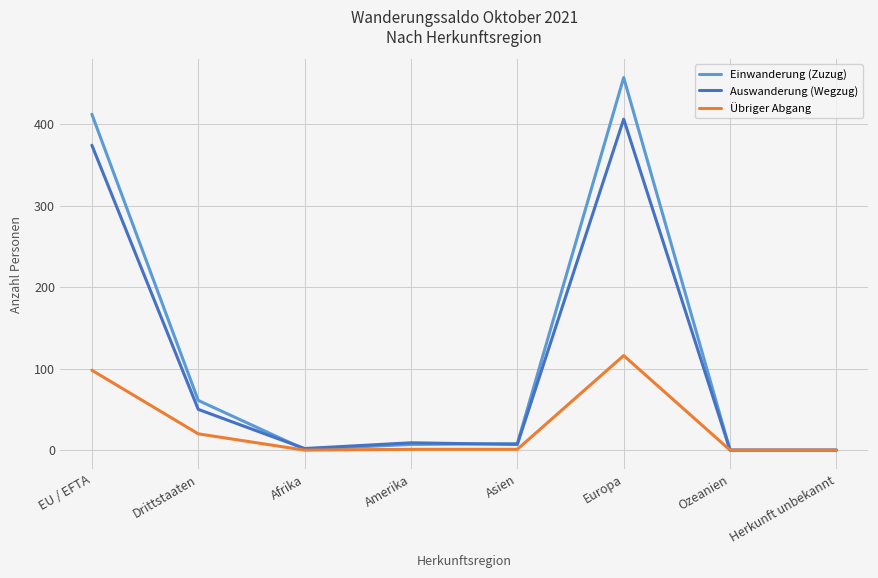

What is the highest value of the Einwanderung (Zuzug) series?

457